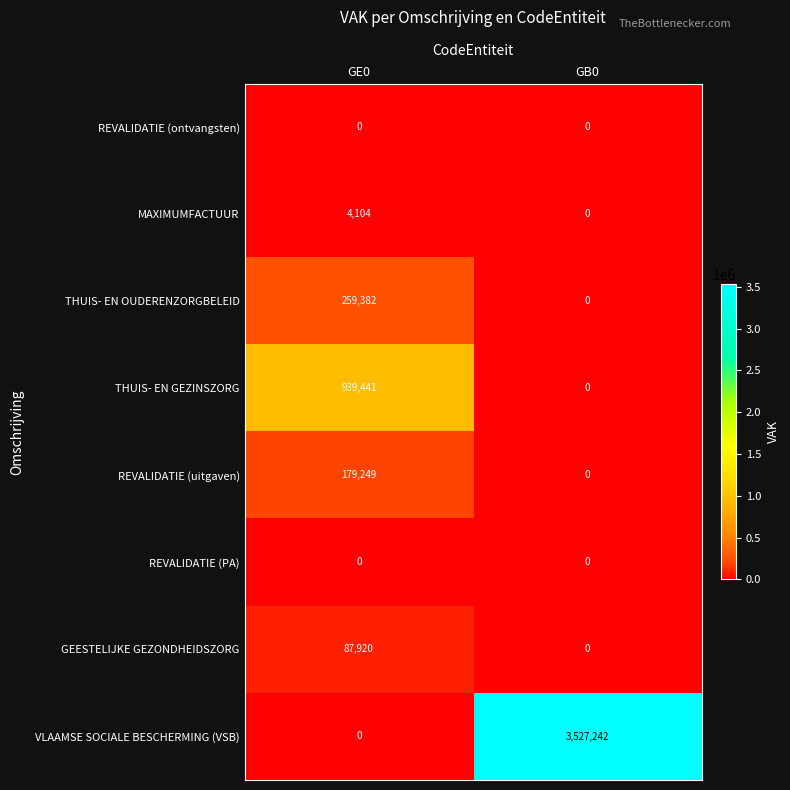

Which label corresponds to the largest value in the chart?

GB0